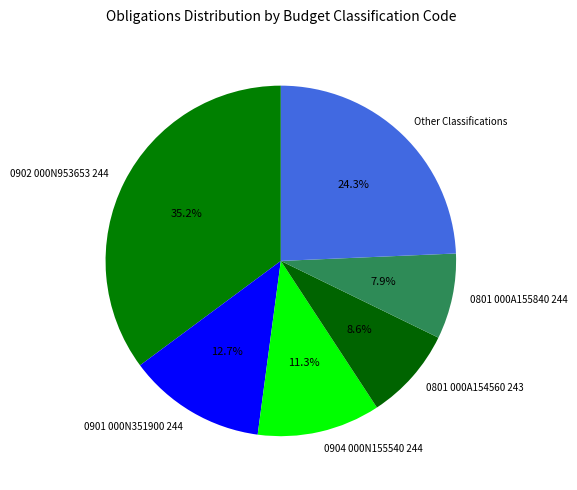

To the nearest percent, what is the average slice percentage?

17%